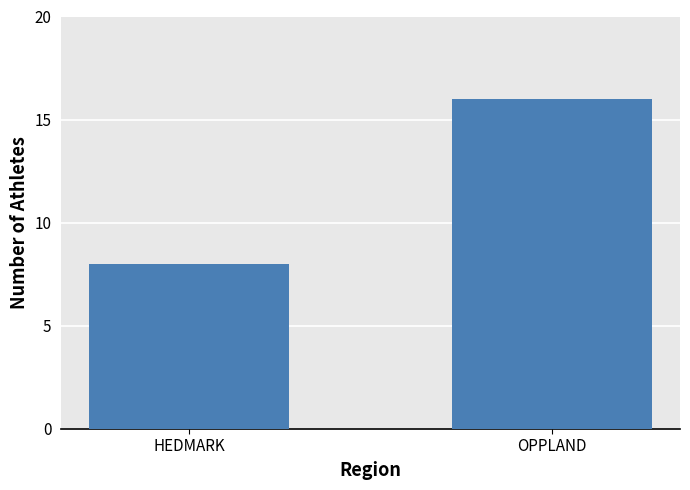

Reading left to right, what are all the values shown in this chart?

HEDMARK=8	OPPLAND=16